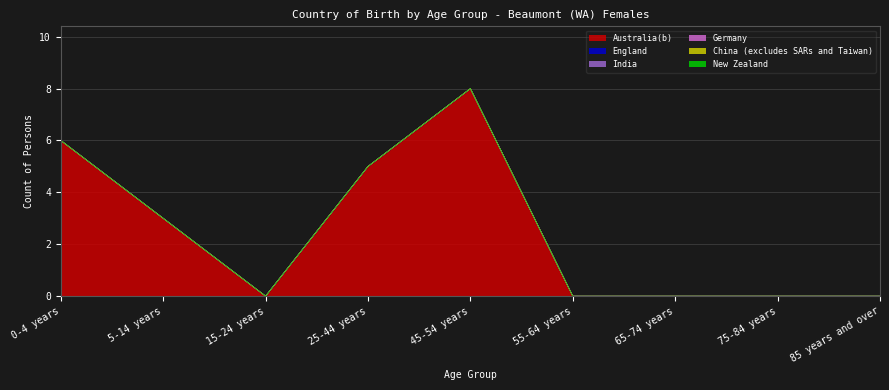

List the series in order of their peak value, lowest first.

England, India, Germany, China (excludes SARs and Taiwan), New Zealand, Australia(b)